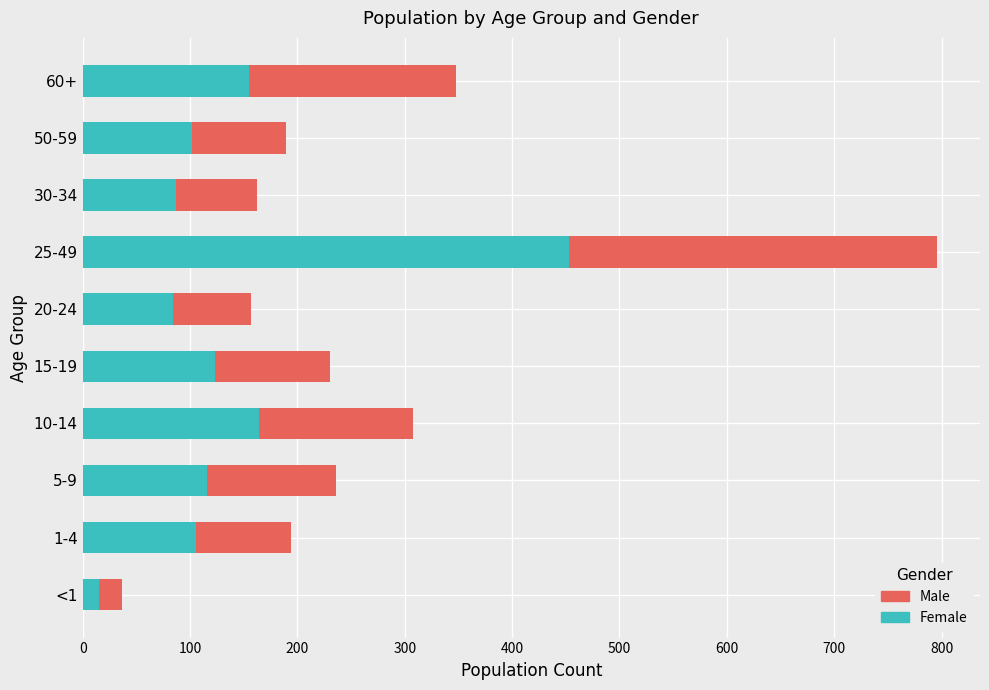

What are all the series names shown in the legend?

Male, Female